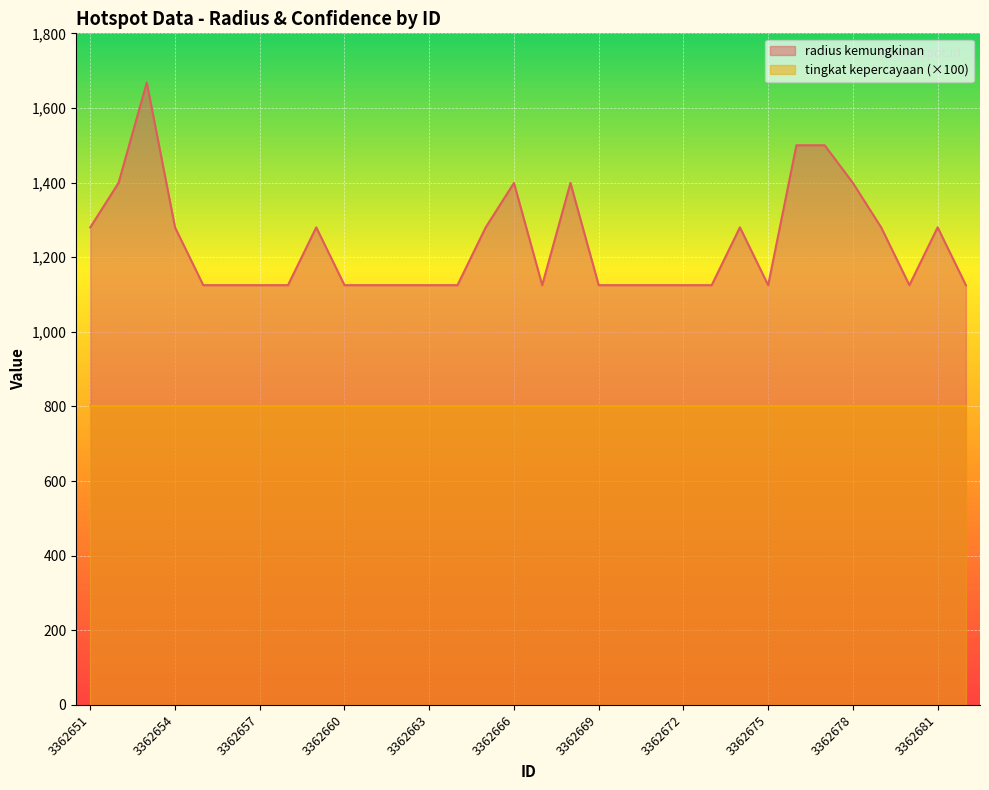

True or false: the data has more than 1 interior local peaks.

True